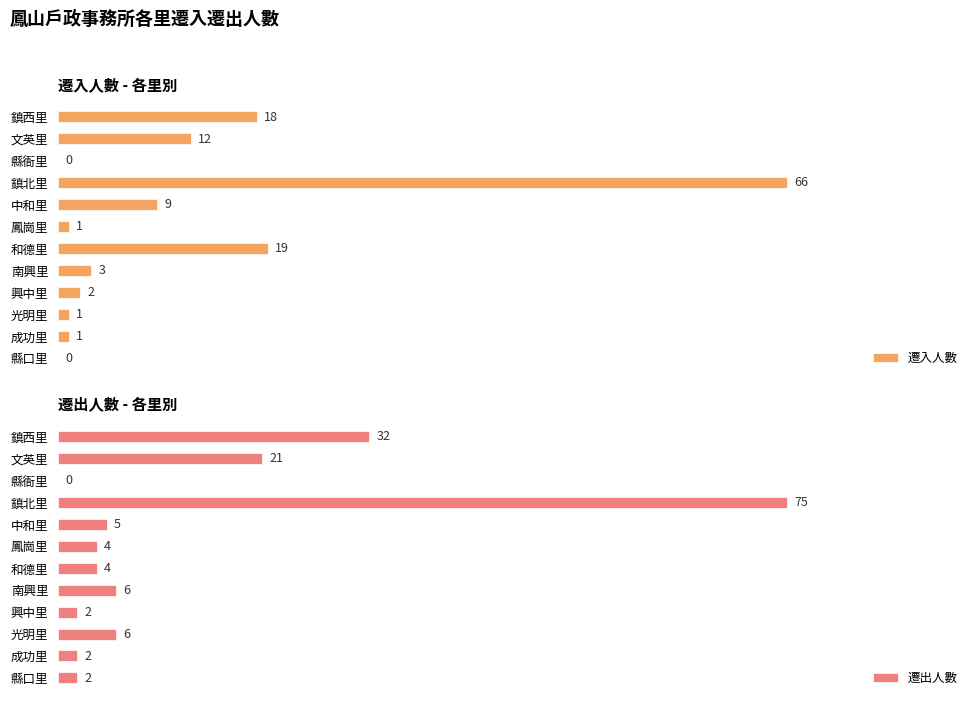

Where is 遷入人數 nearest to the value 33?

和德里